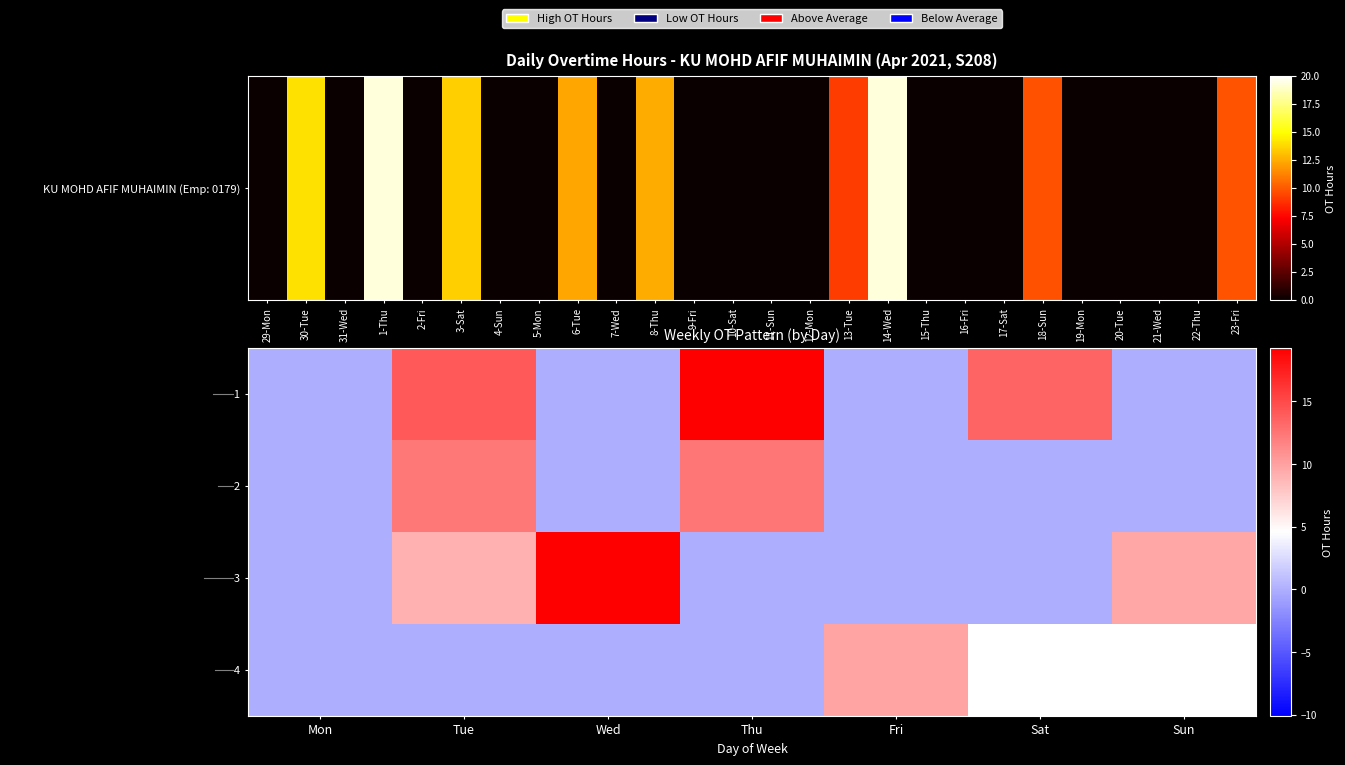

Between Mon and Tue, which is larger?

Tue